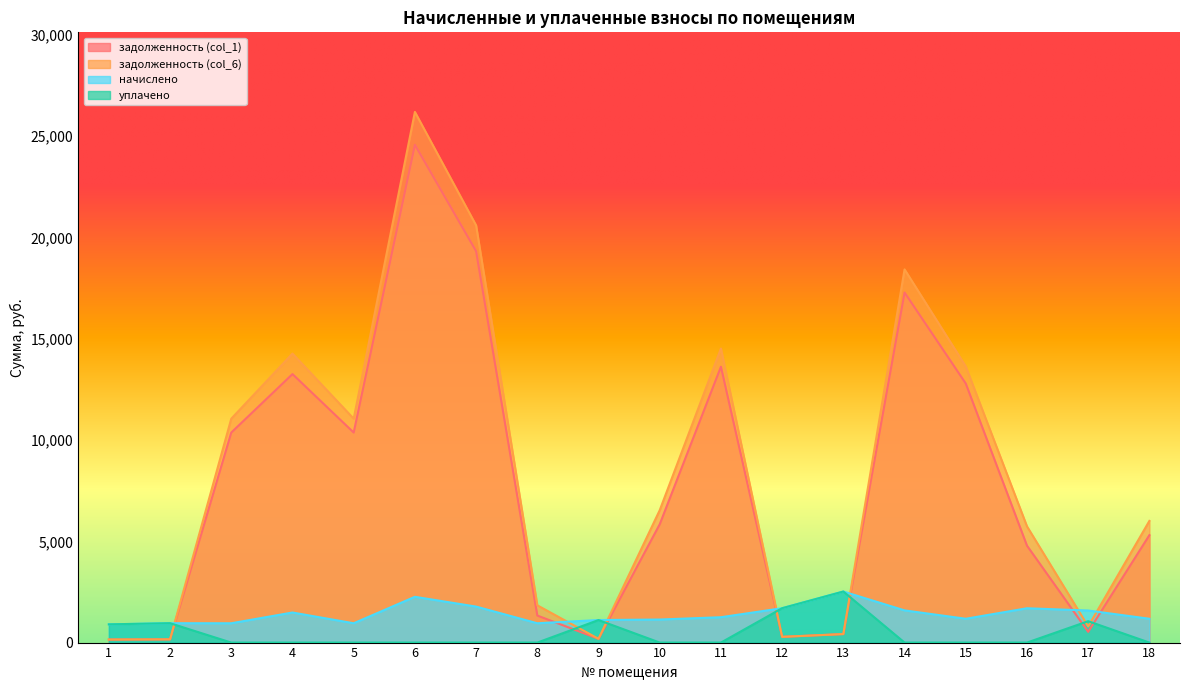

What are all the series names shown in the legend?

задолженность (col_1), задолженность (col_6), начислено, уплачено